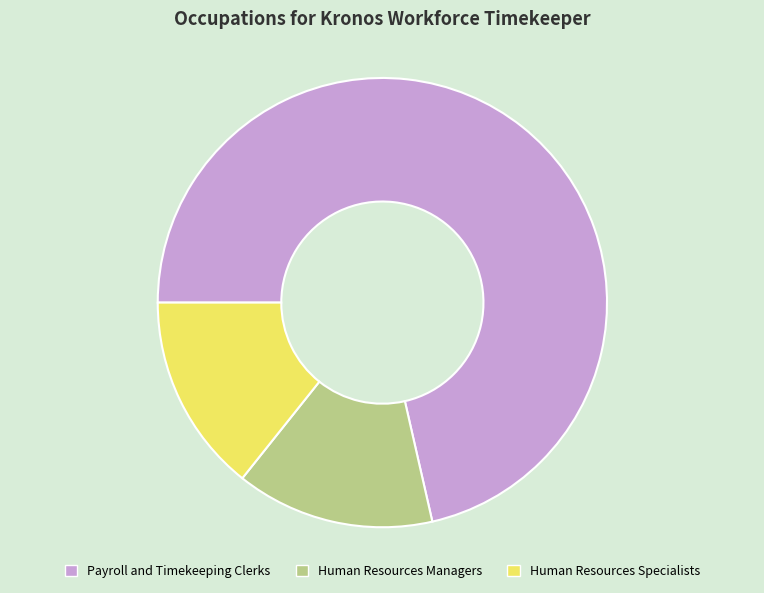

True or false: Payroll and Timekeeping Clerks accounts for 71% of the total.

True